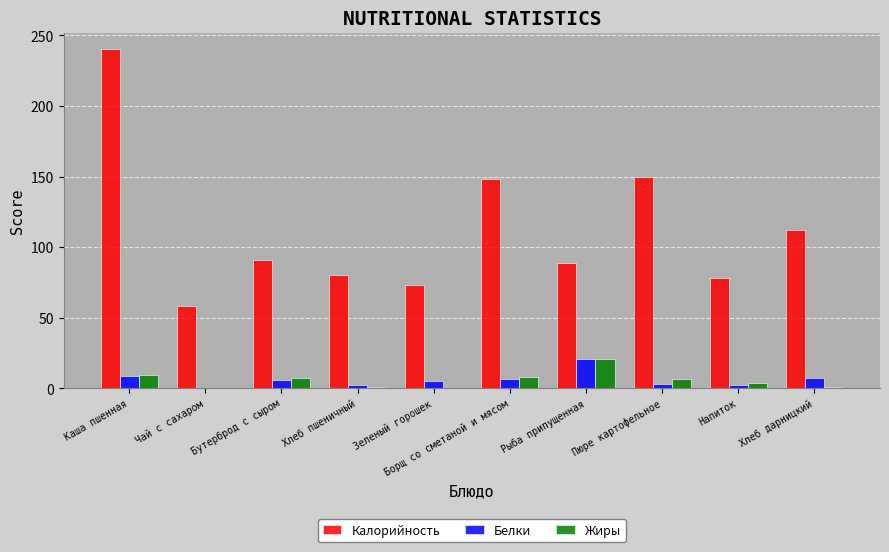

Are the bars horizontal?

No